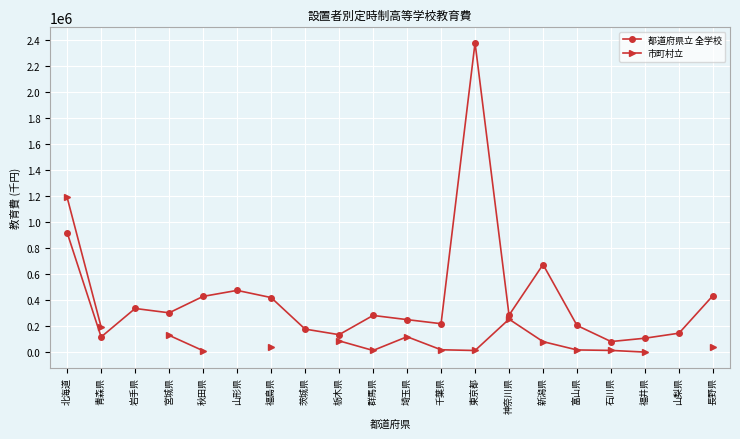

Where is the first local maximum for 都道府県立 全学校?

岩手県